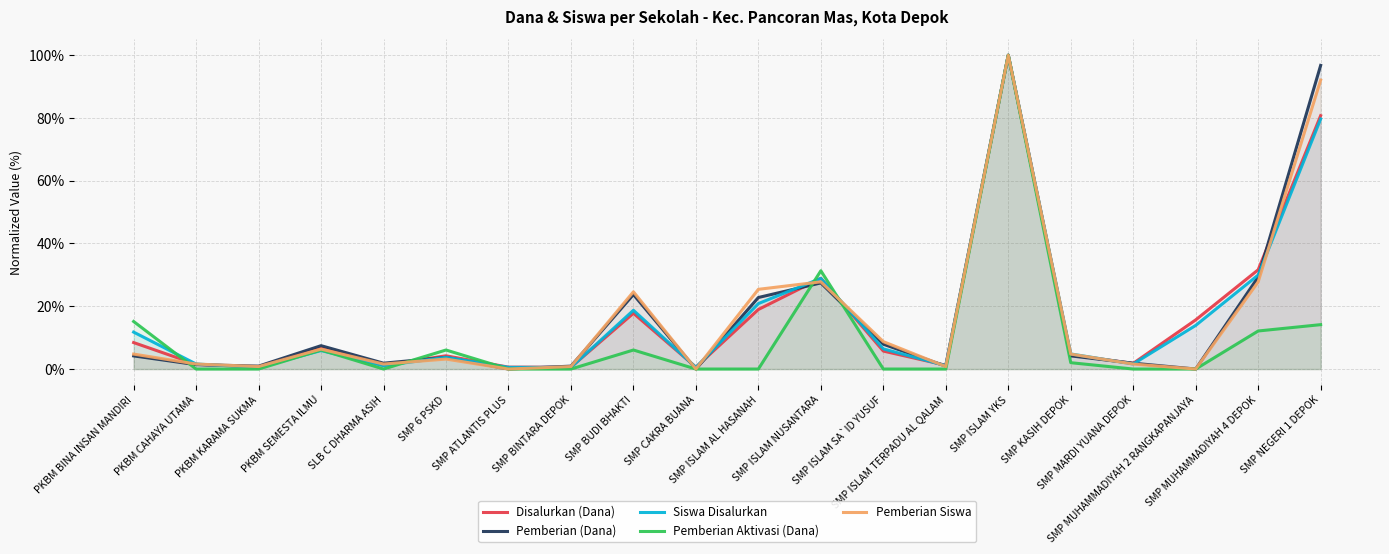

What is the label of the 4th point from the right?

SMP MARDI YUANA DEPOK